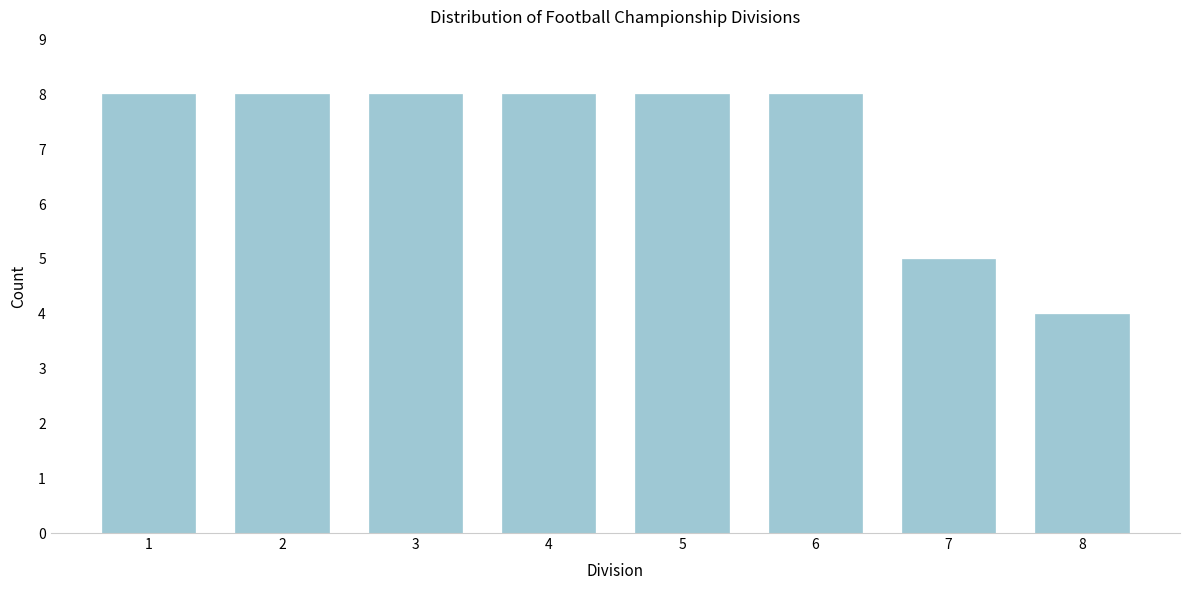

Reading left to right, list all the values displayed in this chart.

8	8	8	8	8	8	5	4